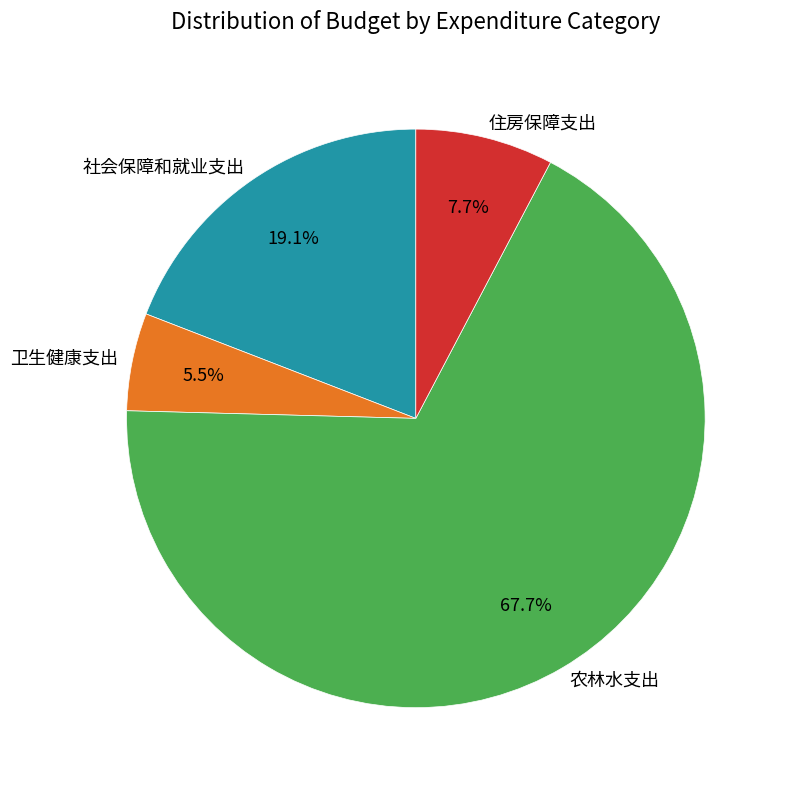

How many segments does this pie chart have?

4